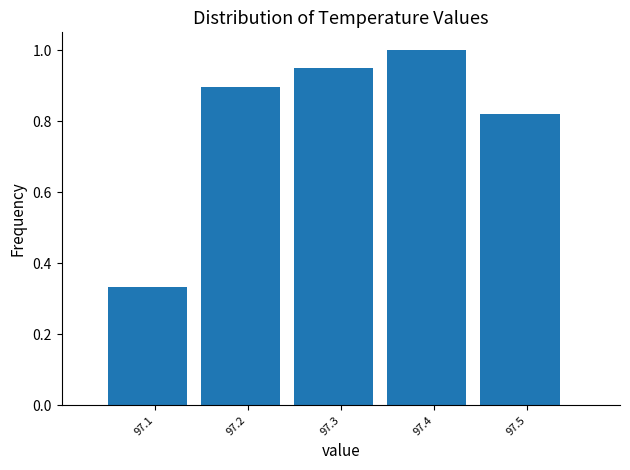

Rank the categories by value from highest to lowest.

97.4, 97.3, 97.2, 97.5, 97.1